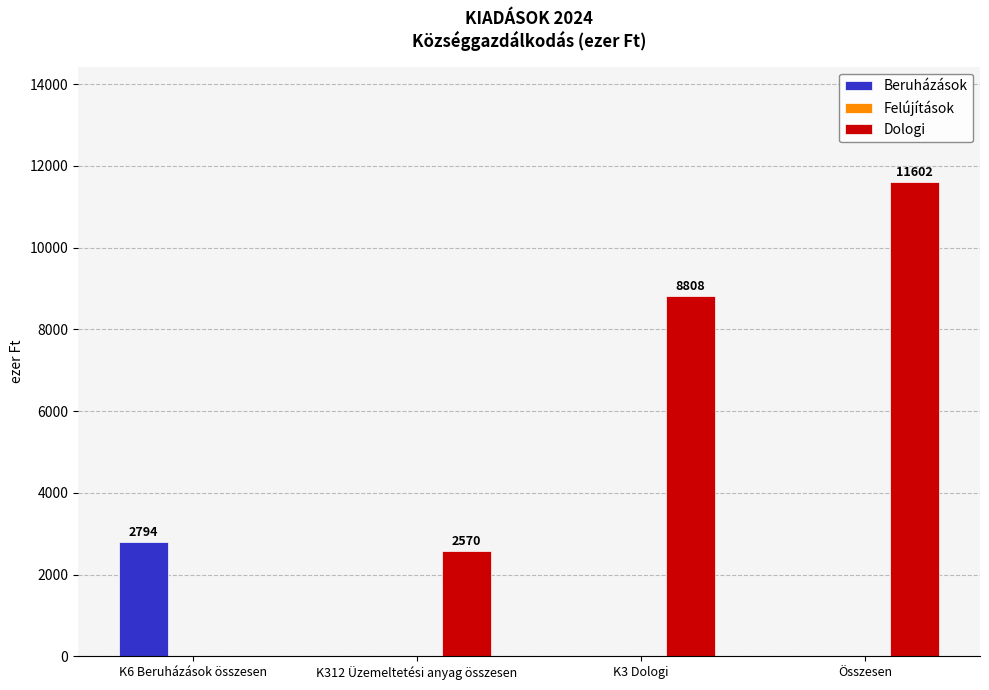

What is the spread (max minus min) of values at K6 Beruházások összesen?

2794